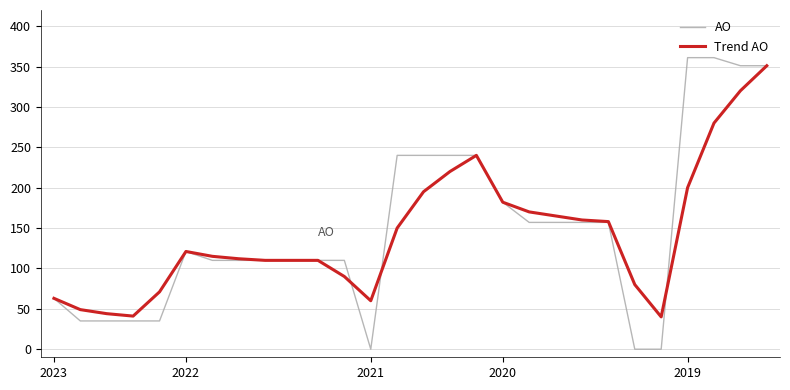

What are all the series names shown in the legend?

AO, Trend AO